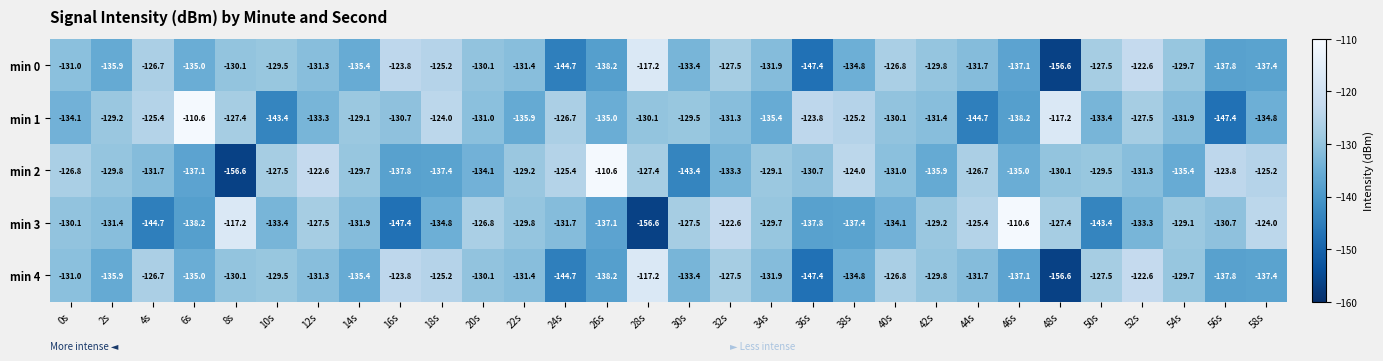

What is the total value across all series at 36s?

-687.1